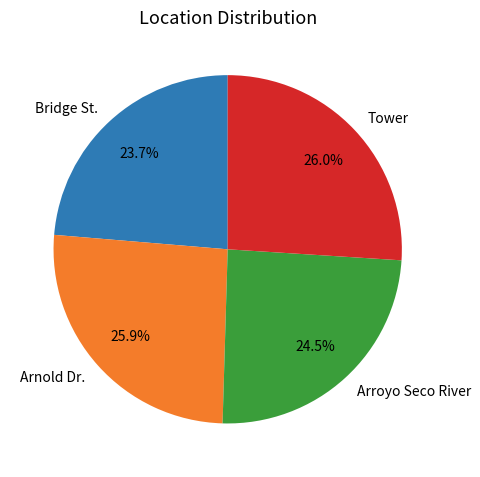

How many slices are in this pie chart?

4